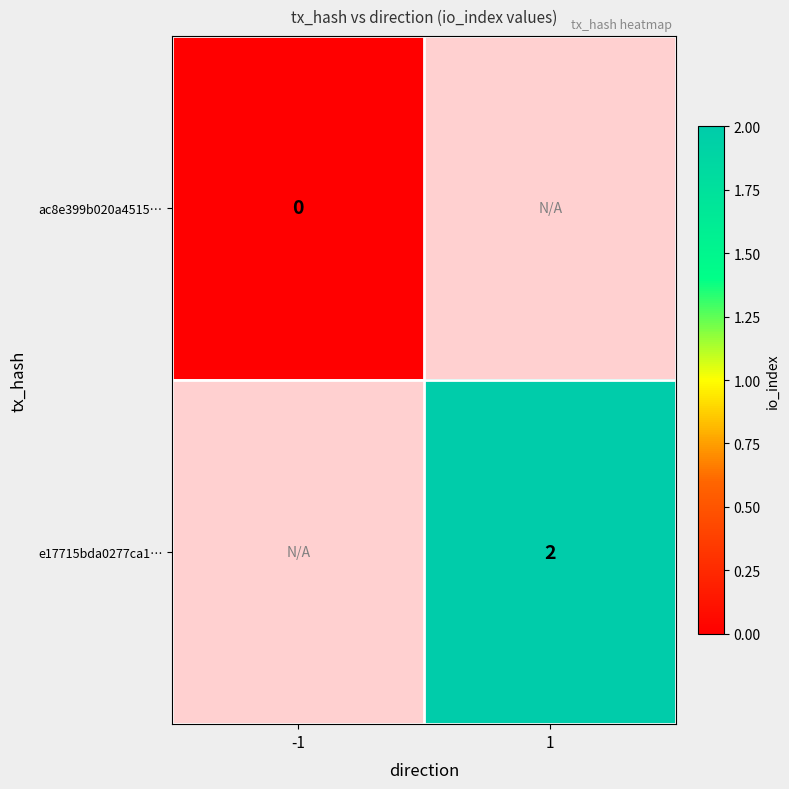

How many distinct data groups are displayed?

2